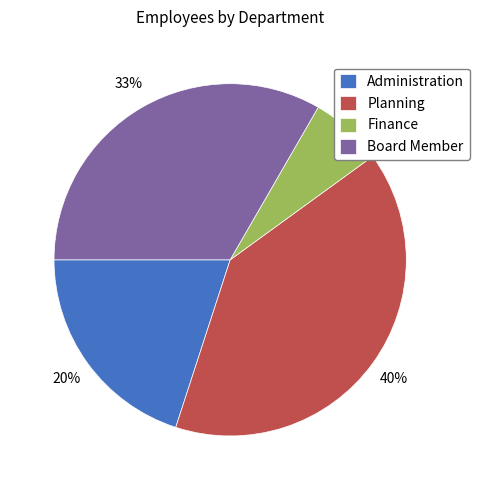

Which slice is the smallest?

Finance